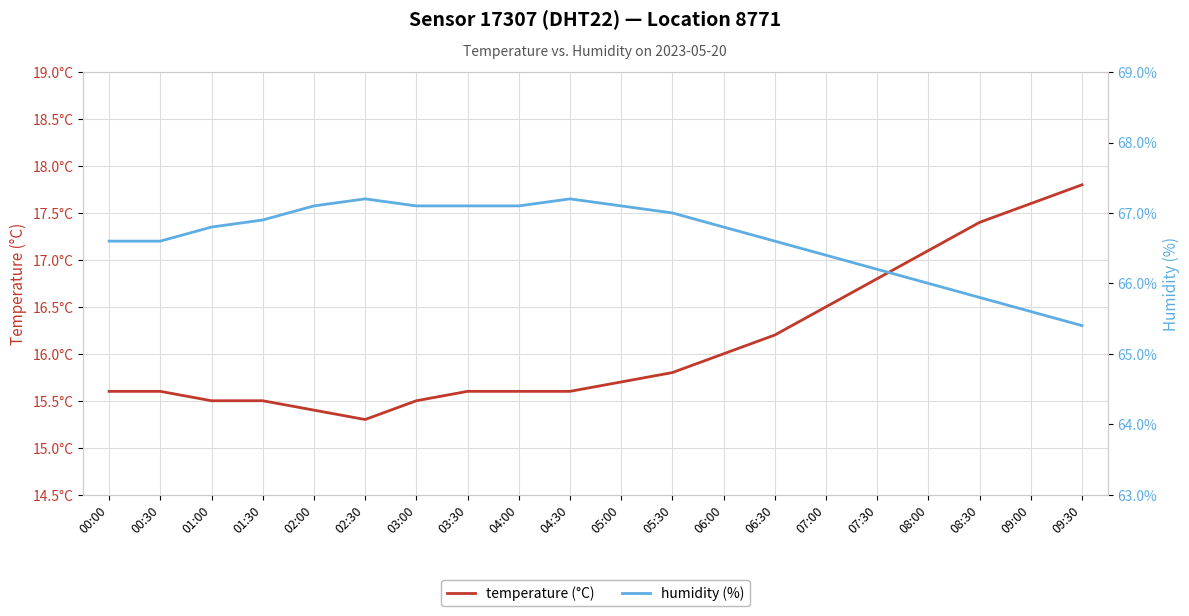

Does the chart display data point markers on the line(s)?

No